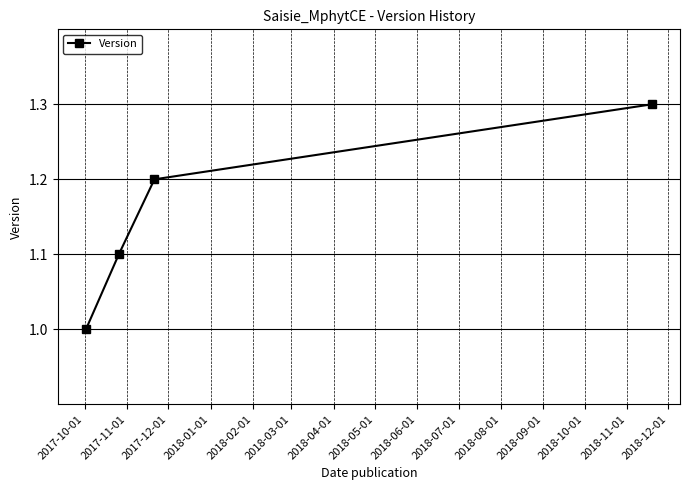

What is the sum of all values?

4.6